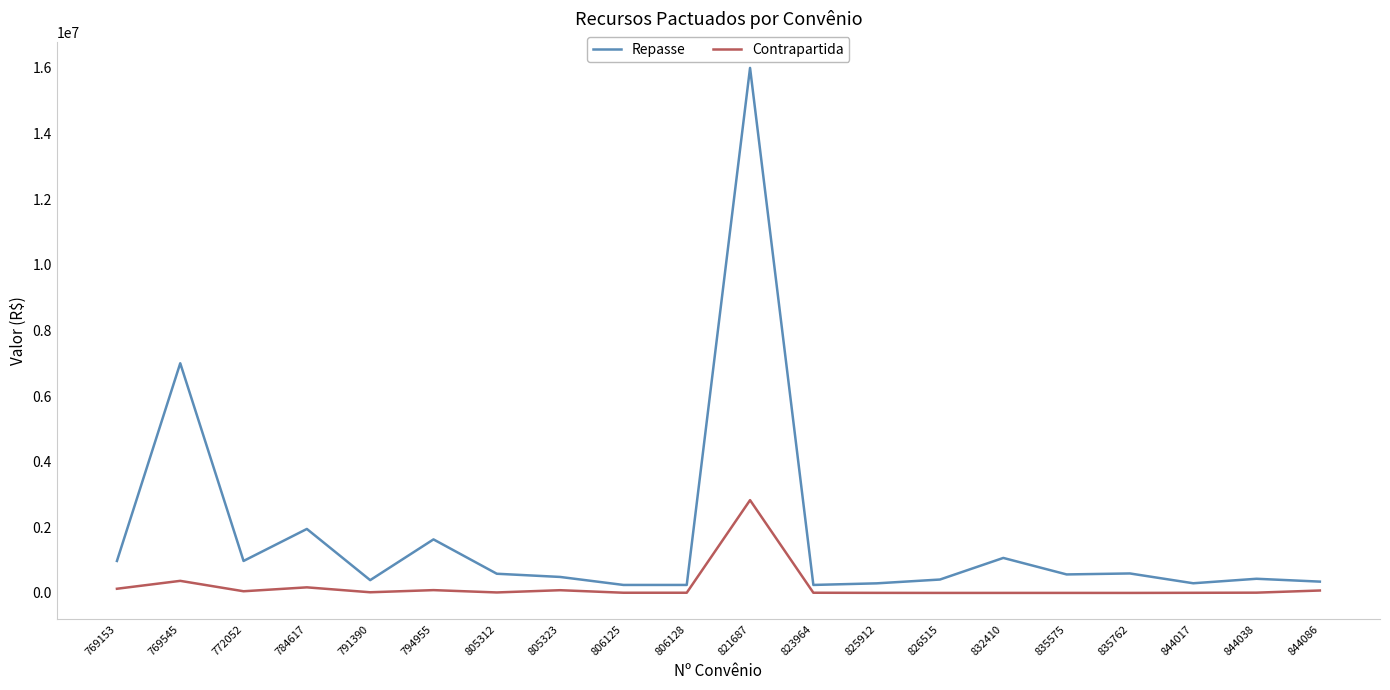

At which label does Contrapartida reach its peak?

821687